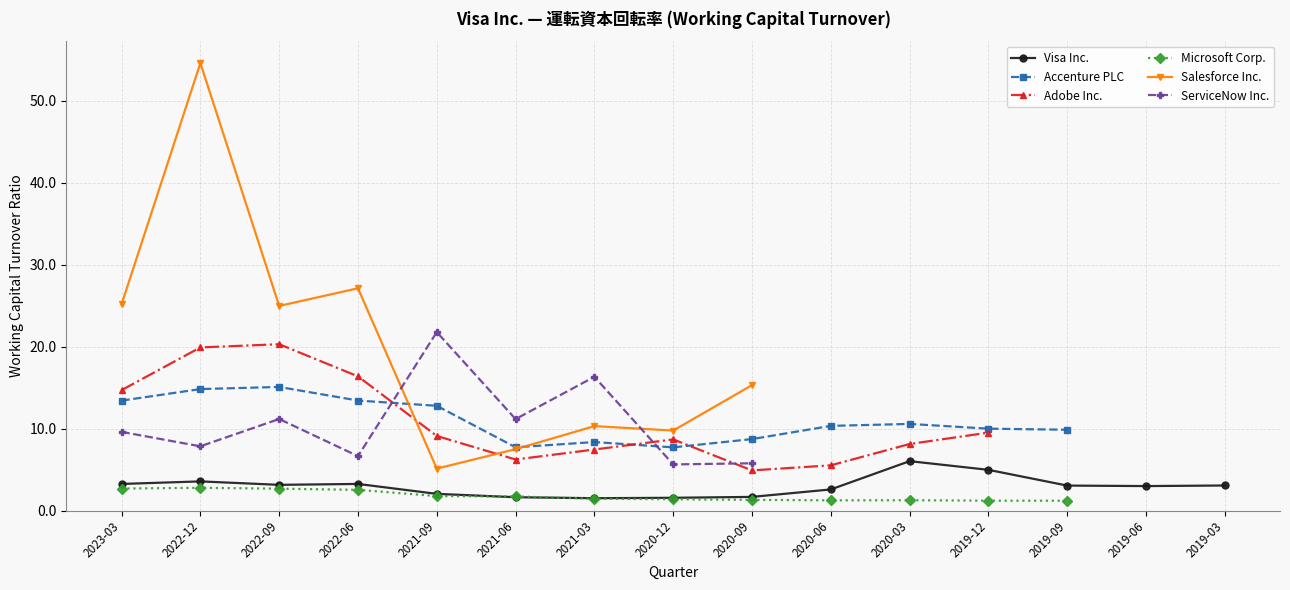

What is the smallest value displayed?

1.2